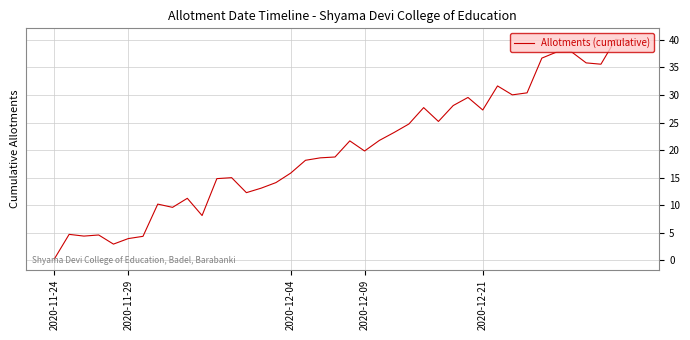

What is the difference between the maximum and minimum values?

39.9